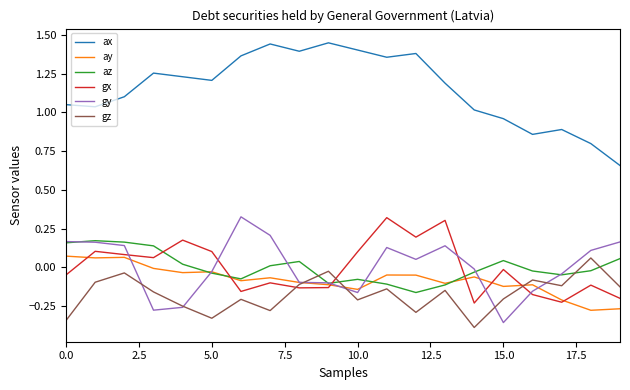

Which series has the largest total across all categories?

ax